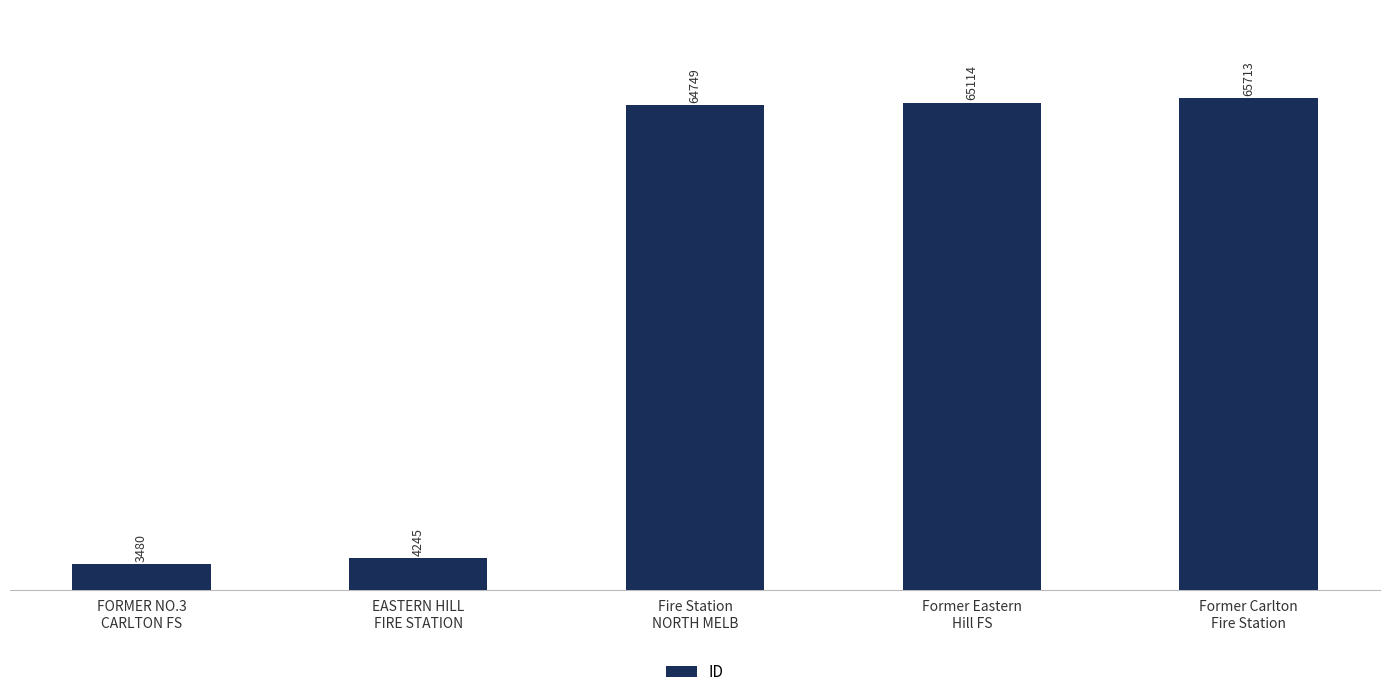

What is the value of the 5th bar from the left?

65713